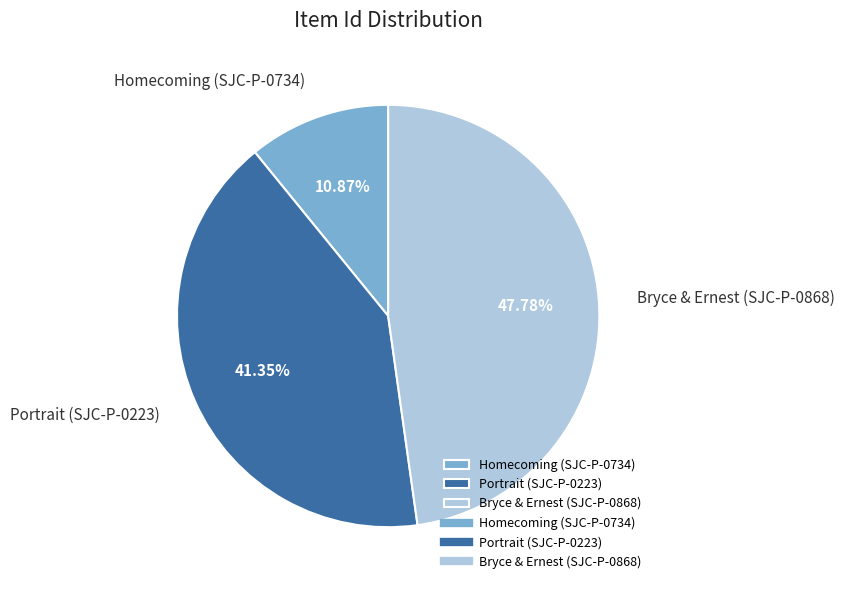

Does Bryce & Ernest (SJC-P-0868) account for over 50% of the chart?

No